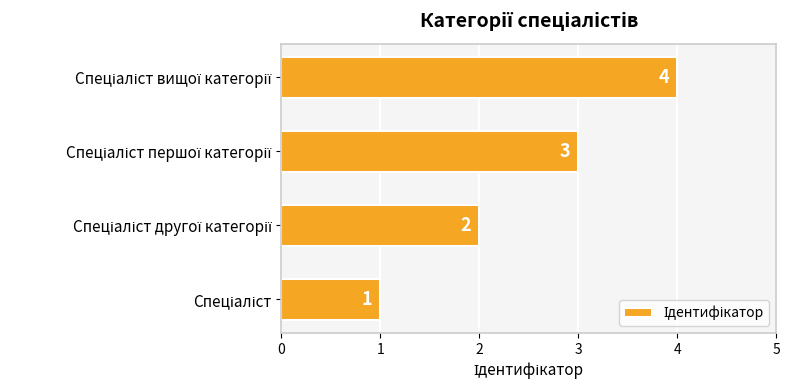

How many values are between 2 and 4?

3